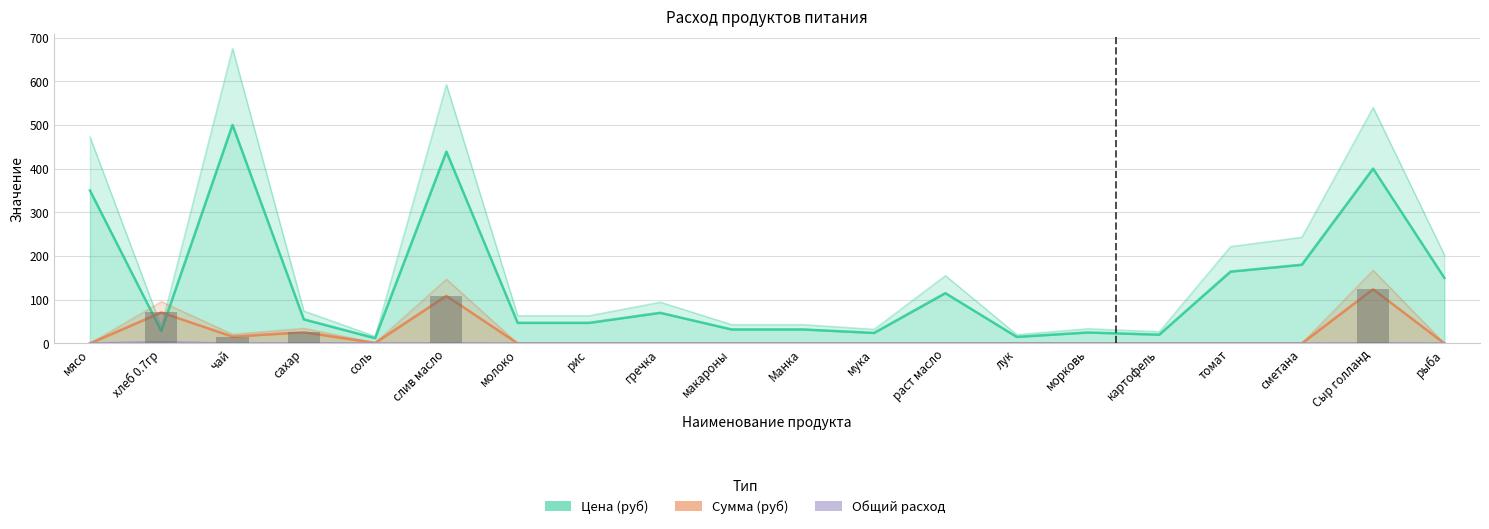

Which series has the largest total across all categories?

Цена (руб)